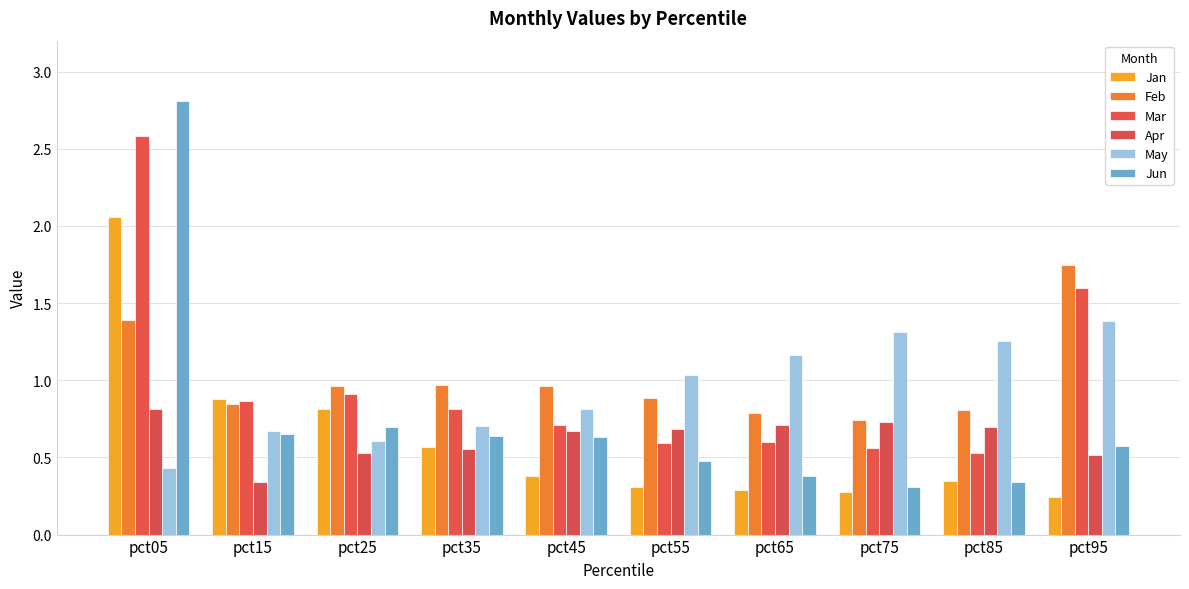

What is the total value across all series at pct55?

4.0